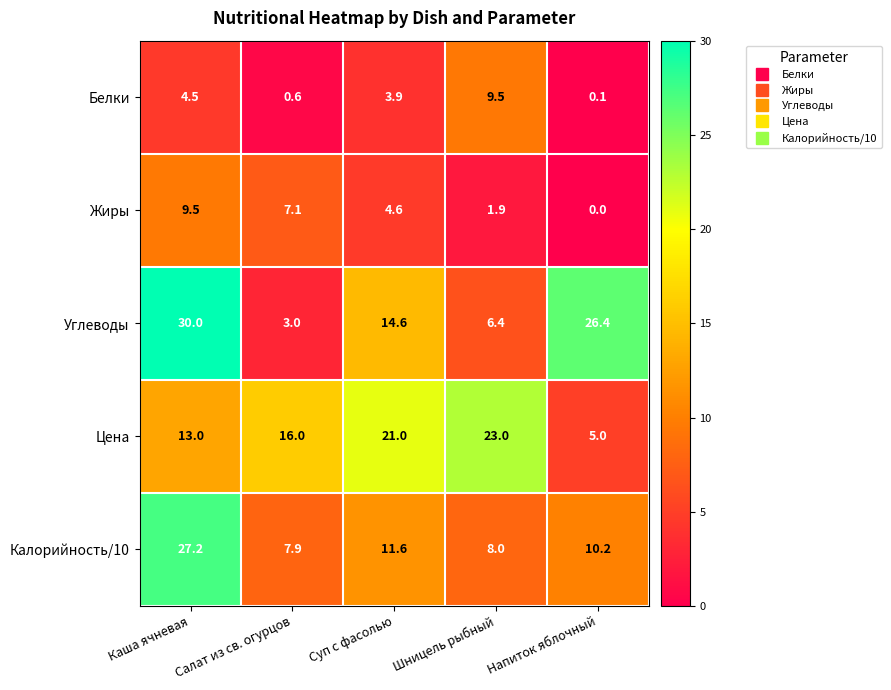

Rank the series at Салат из св. огурцов from lowest to highest value.

Белки, Углеводы, Жиры, Калорийность/10, Цена